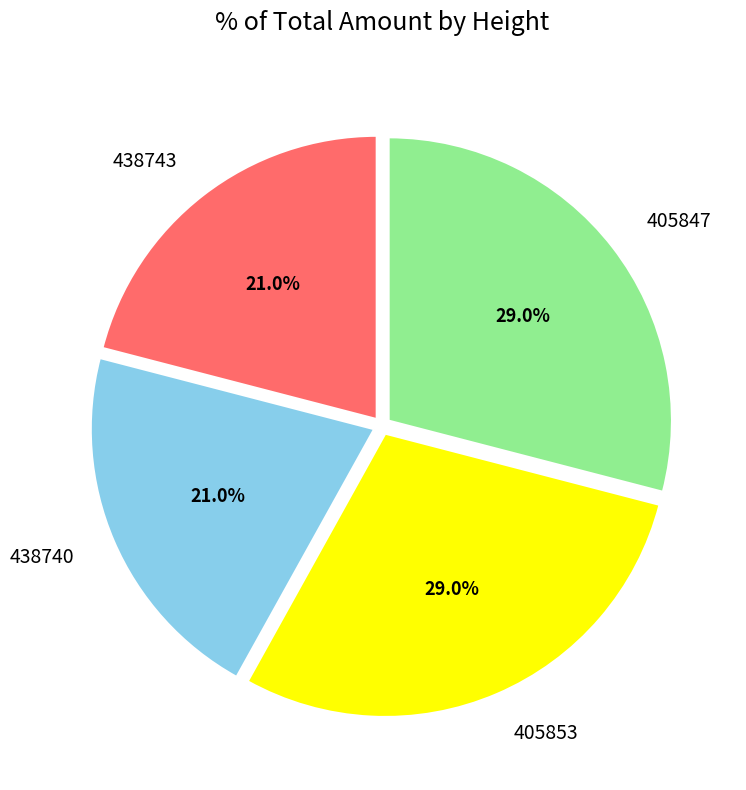

Count the number of slices in the pie.

4